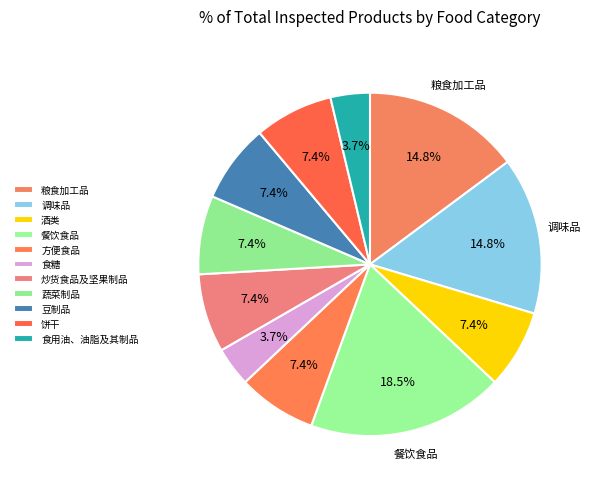

Count the number of slices in the pie.

11